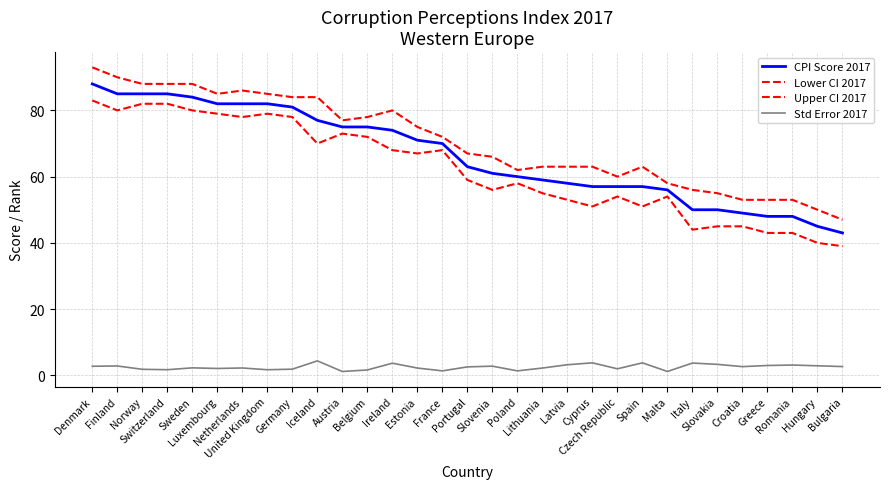

Reading left to right, transcribe all the data shown in this chart.

CPI Score 2017: Denmark=88.0	Finland=85.0	Norway=85.0	Switzerland=85.0	Sweden=84.0	Luxembourg=82.0	Netherlands=82.0	United Kingdom=82.0	Germany=81.0	Iceland=77.0	Austria=75.0	Belgium=75.0	Ireland=74.0	Estonia=71.0	France=70.0	Portugal=63.0	Slovenia=61.0	Poland=60.0	Lithuania=59.0	Latvia=58.0	Cyprus=57.0	Czech Republic=57.0	Spain=57.0	Malta=56.0	Italy=50.0	Slovakia=50.0	Croatia=49.0	Greece=48.0	Romania=48.0	Hungary=45.0	Bulgaria=43.0
Lower CI 2017: Denmark=83.0	Finland=80.0	Norway=82.0	Switzerland=82.0	Sweden=80.0	Luxembourg=79.0	Netherlands=78.0	United Kingdom=79.0	Germany=78.0	Iceland=70.0	Austria=73.0	Belgium=72.0	Ireland=68.0	Estonia=67.0	France=68.0	Portugal=59.0	Slovenia=56.0	Poland=58.0	Lithuania=55.0	Latvia=53.0	Cyprus=51.0	Czech Republic=54.0	Spain=51.0	Malta=54.0	Italy=44.0	Slovakia=45.0	Croatia=45.0	Greece=43.0	Romania=43.0	Hungary=40.0	Bulgaria=39.0
Upper CI 2017: Denmark=93.0	Finland=90.0	Norway=88.0	Switzerland=88.0	Sweden=88.0	Luxembourg=85.0	Netherlands=86.0	United Kingdom=85.0	Germany=84.0	Iceland=84.0	Austria=77.0	Belgium=78.0	Ireland=80.0	Estonia=75.0	France=72.0	Portugal=67.0	Slovenia=66.0	Poland=62.0	Lithuania=63.0	Latvia=63.0	Cyprus=63.0	Czech Republic=60.0	Spain=63.0	Malta=58.0	Italy=56.0	Slovakia=55.0	Croatia=53.0	Greece=53.0	Romania=53.0	Hungary=50.0	Bulgaria=47.0
Std Error 2017: Denmark=2.8	Finland=2.8	Norway=1.8	Switzerland=1.7	Sweden=2.3	Luxembourg=2.1	Netherlands=2.2	United Kingdom=1.7	Germany=1.9	Iceland=4.4	Austria=1.2	Belgium=1.6	Ireland=3.7	Estonia=2.2	France=1.4	Portugal=2.6	Slovenia=2.8	Poland=1.4	Lithuania=2.2	Latvia=3.2	Cyprus=3.8	Czech Republic=2.0	Spain=3.8	Malta=1.2	Italy=3.7	Slovakia=3.3	Croatia=2.6	Greece=3.0	Romania=3.1	Hungary=2.9	Bulgaria=2.7